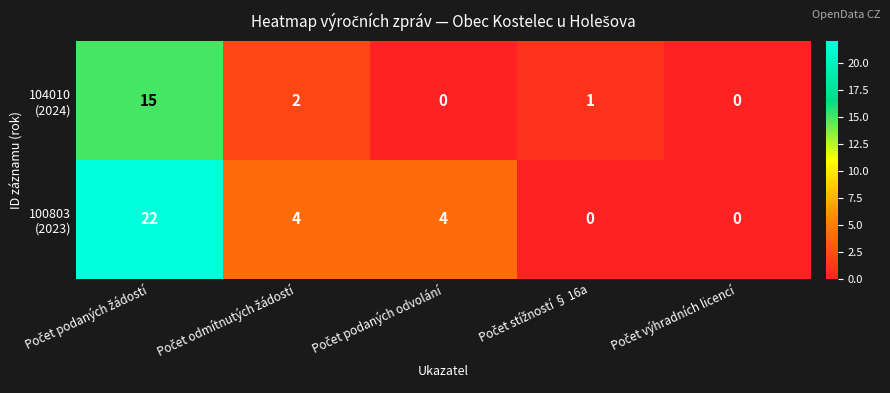

What is the maximum value shown in the chart?

22